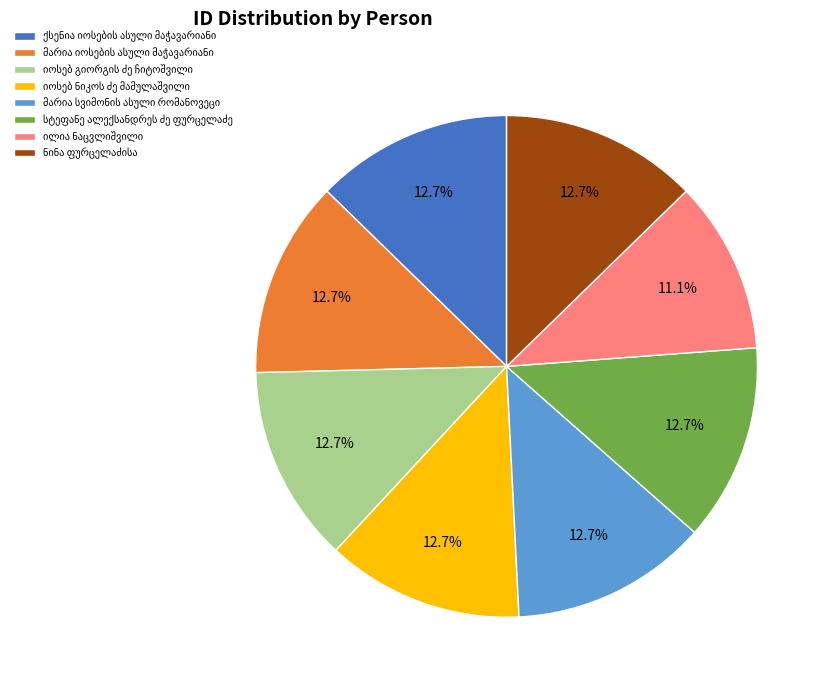

Is there a majority slice in this chart?

No